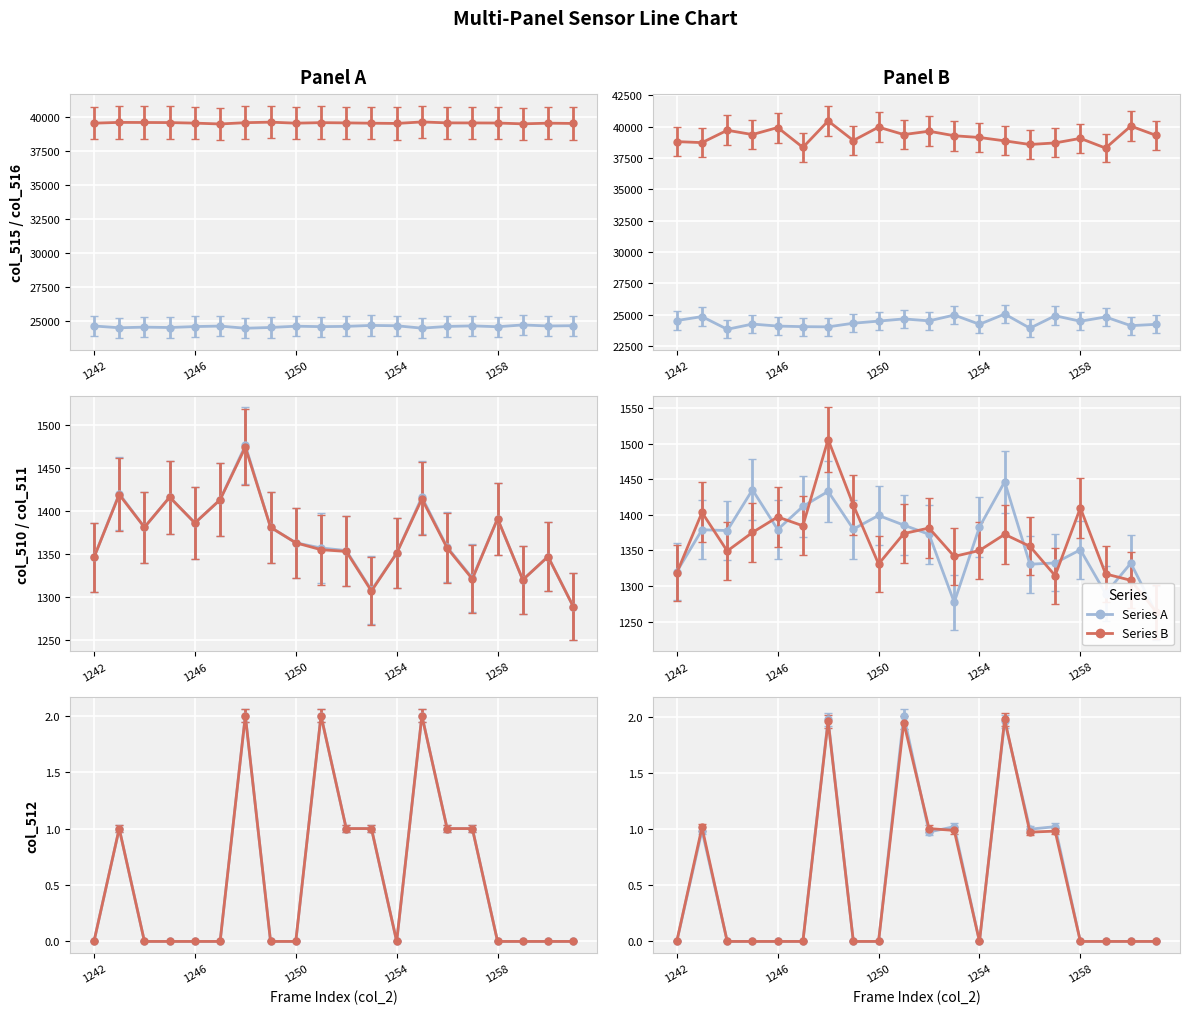

Rank the series at 1248 from lowest to highest value.

col_512, col_511, col_510, col_515, col_516